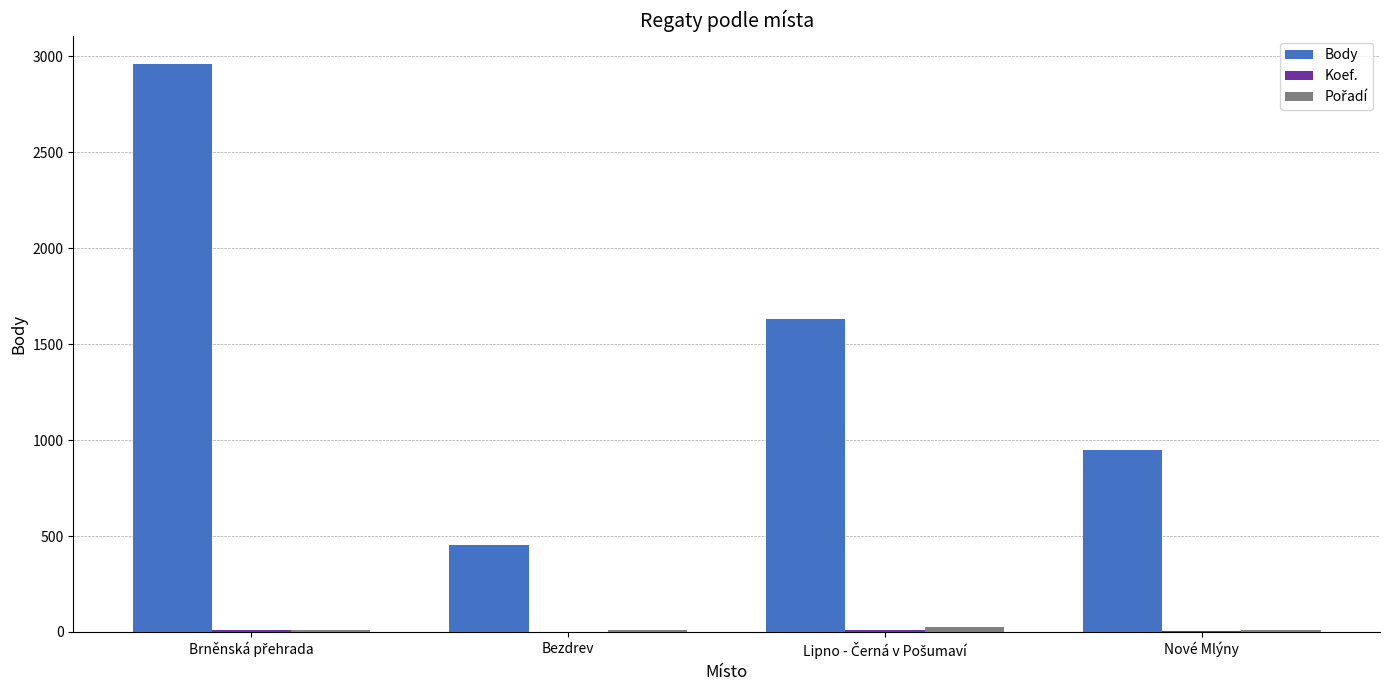

What is the maximum value shown in the chart?

2959